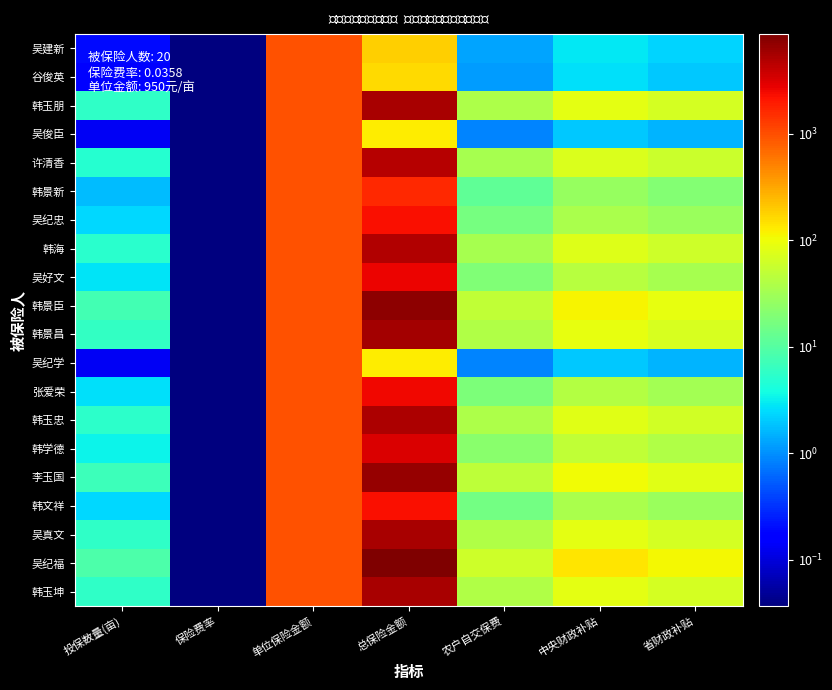

Between 单位保险金额 and 投保数量(亩), which is larger?

单位保险金额